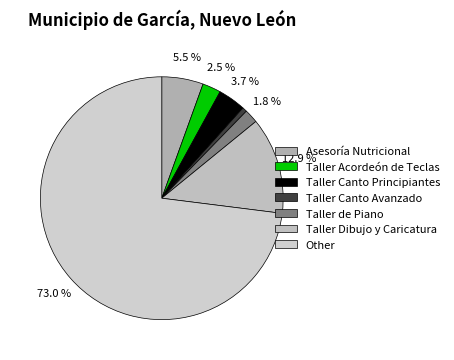

Rank the categories by value from lowest to highest.

Taller Canto Avanzado, Taller de Piano, Taller Acordeón de Teclas, Taller Canto Principiantes, Asesoría Nutricional, Taller Dibujo y Caricatura, Other